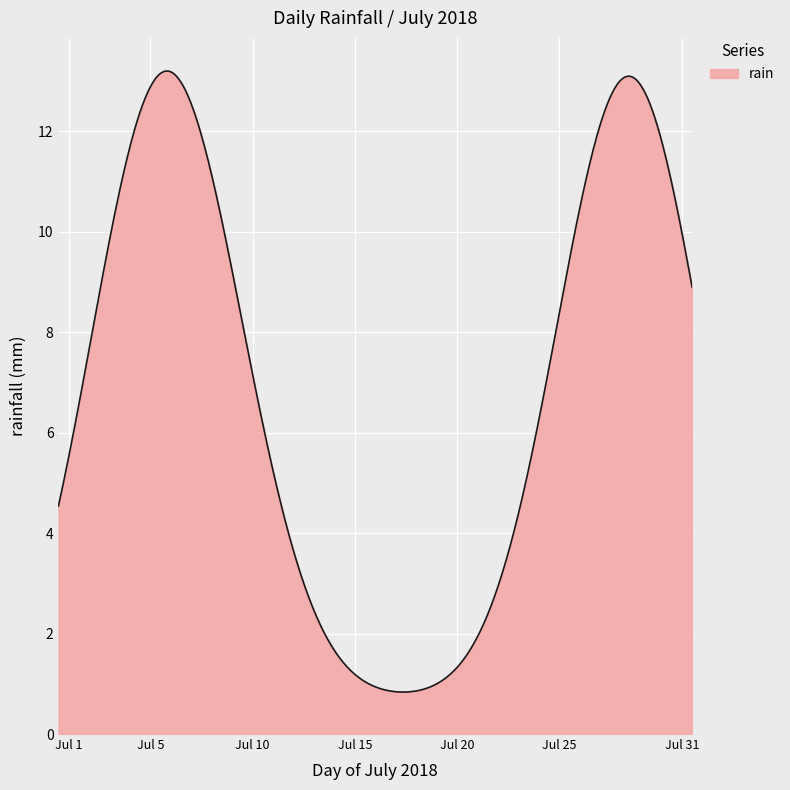

What is the difference between the maximum and minimum values?

12.4